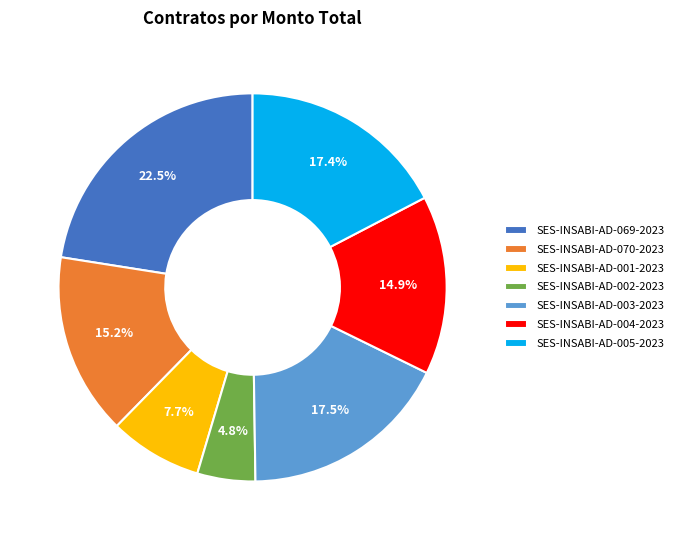

Combined, what portion of the pie is SES-INSABI-AD-001-2023 and SES-INSABI-AD-003-2023?

25.2%